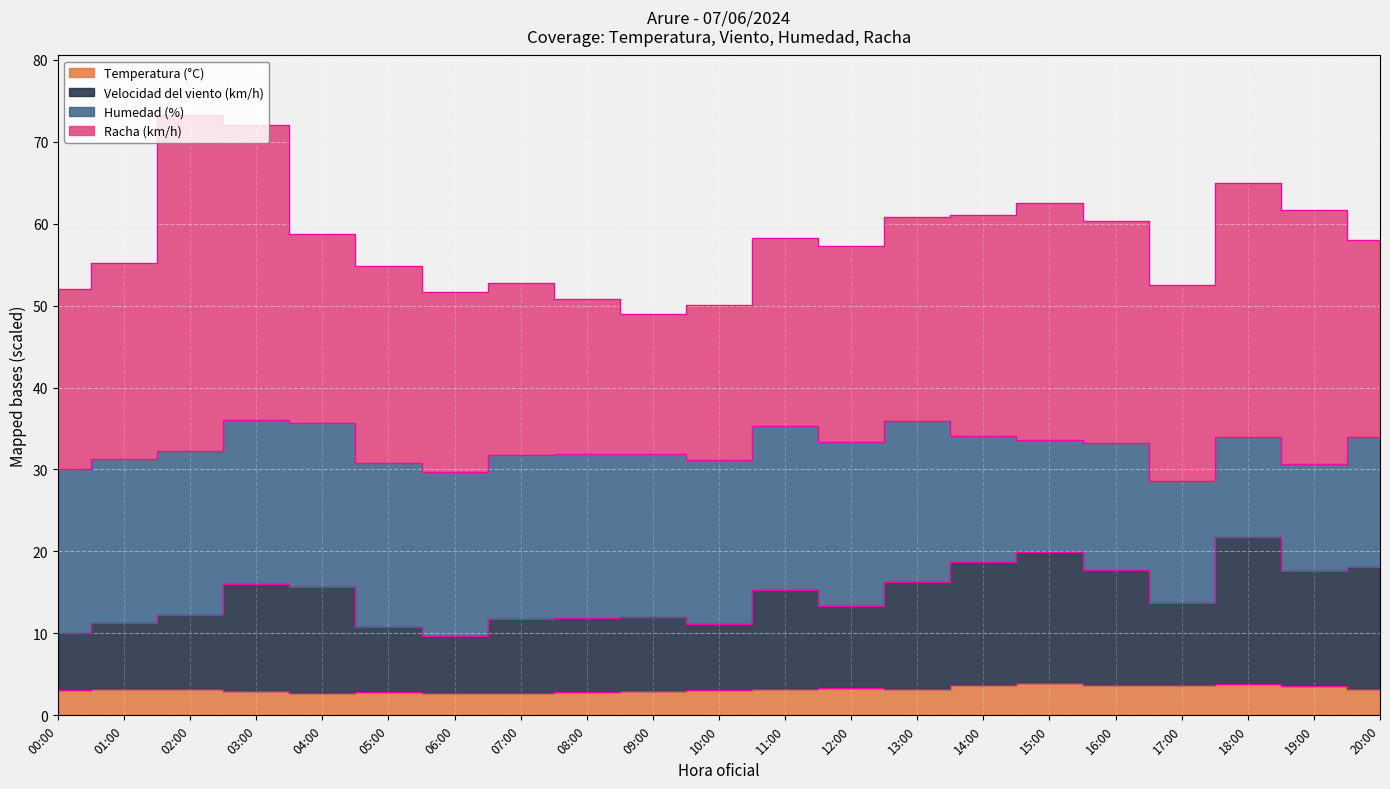

The Velocidad del viento (km/h) series shows 8.1 at 19:00. True or false?

False